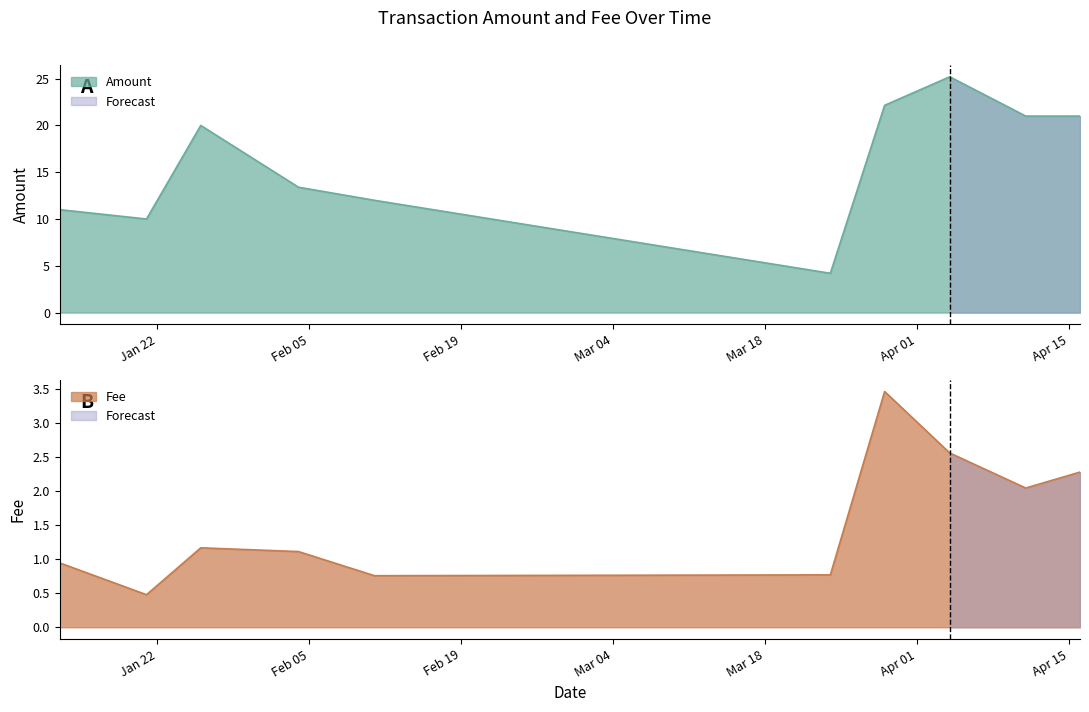

Which series has the widest spread of values?

Amount